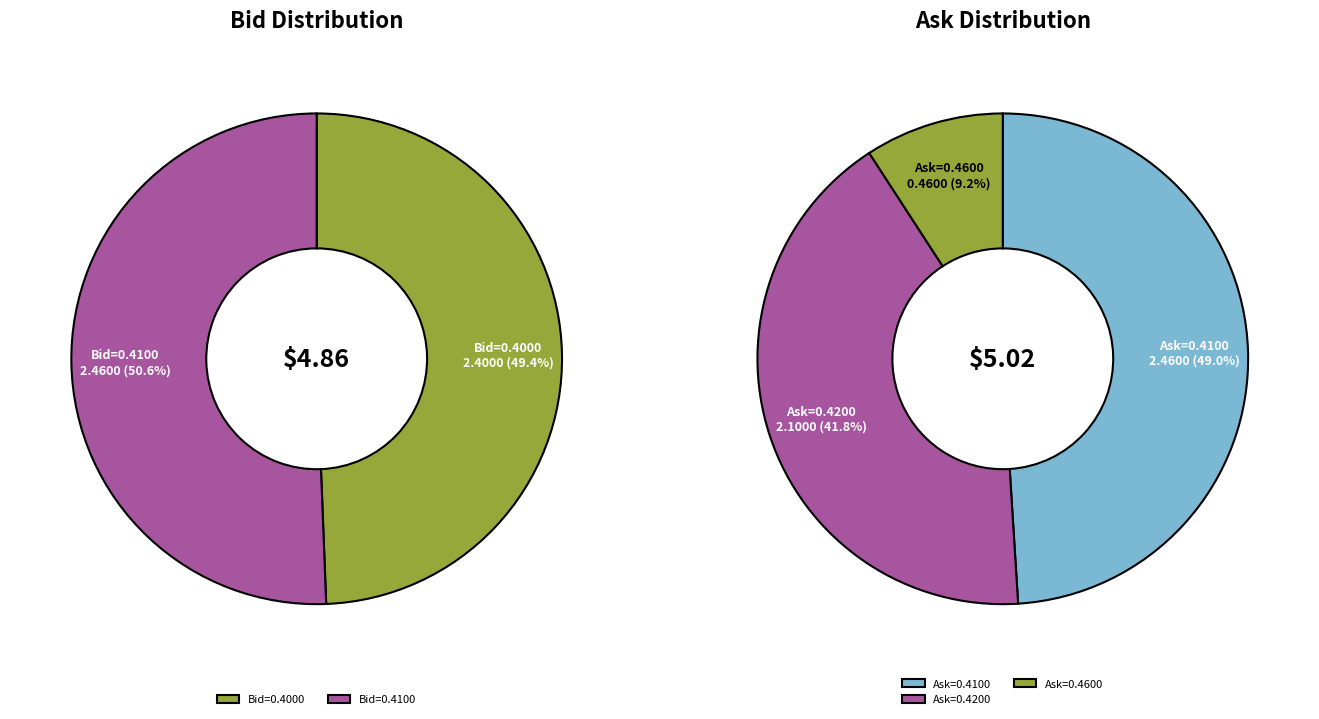

Between 4 and 5, which is larger?

5